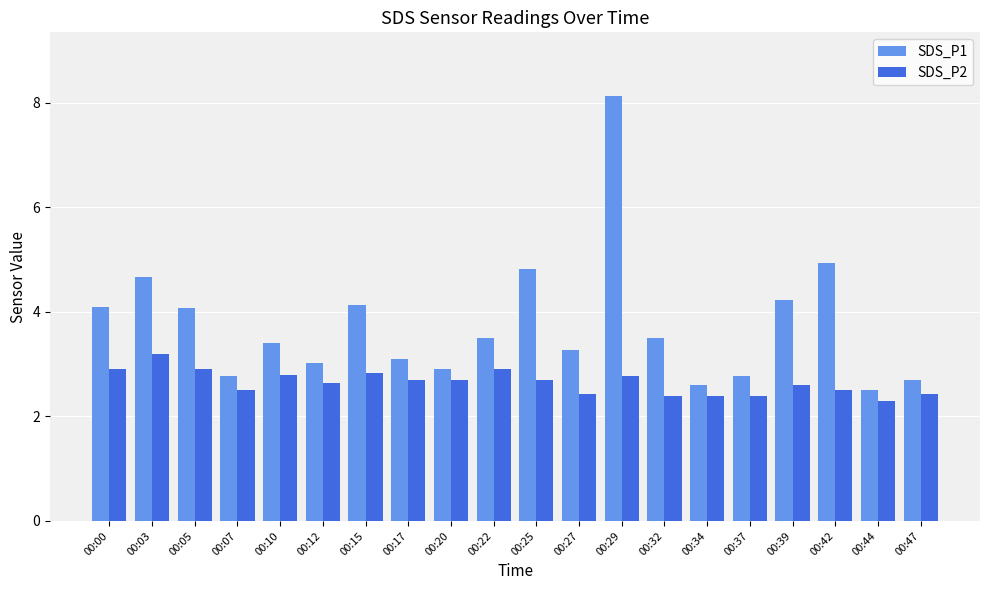

Reading left to right, transcribe all the data shown in this chart.

SDS_P1: 00:00=4.1	00:03=4.7	00:05=4.1	00:07=2.8	00:10=3.4	00:12=3.0	00:15=4.1	00:17=3.1	00:20=2.9	00:22=3.5	00:25=4.8	00:27=3.3	00:29=8.1	00:32=3.5	00:34=2.6	00:37=2.8	00:39=4.2	00:42=4.9	00:44=2.5	00:47=2.7
SDS_P2: 00:00=2.9	00:03=3.2	00:05=2.9	00:07=2.5	00:10=2.8	00:12=2.6	00:15=2.8	00:17=2.7	00:20=2.7	00:22=2.9	00:25=2.7	00:27=2.4	00:29=2.8	00:32=2.4	00:34=2.4	00:37=2.4	00:39=2.6	00:42=2.5	00:44=2.3	00:47=2.4